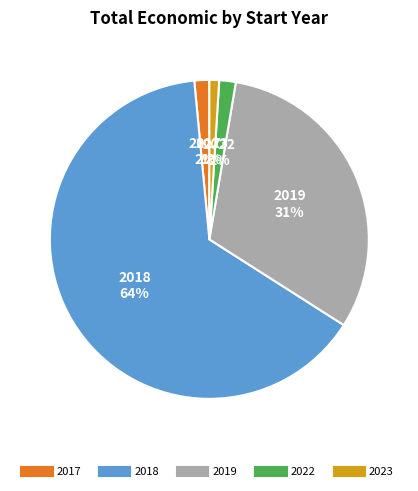

Is there any slice that represents more than half of the pie?

Yes